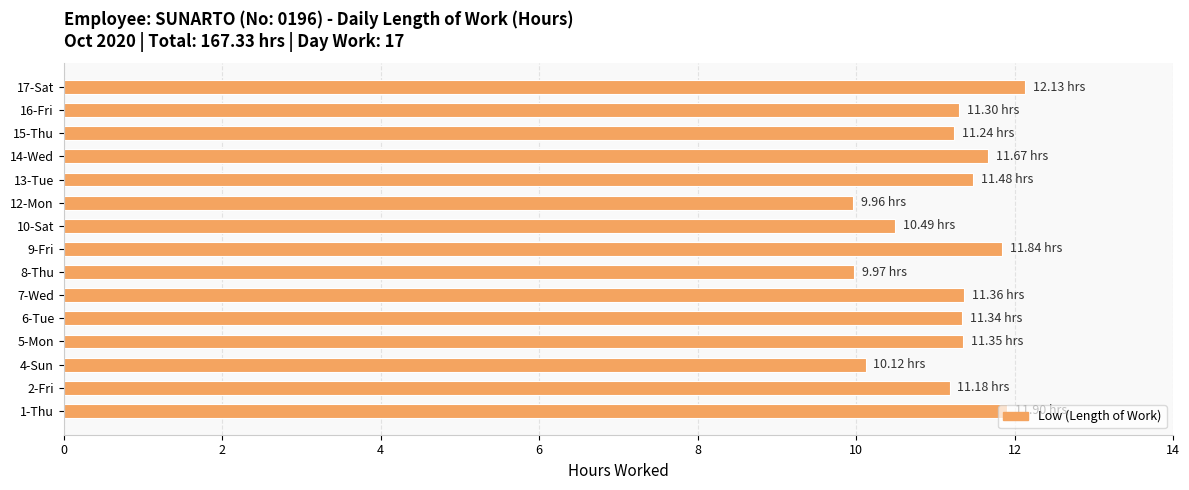

Between 9-Fri and 17-Sat, which is larger?

17-Sat